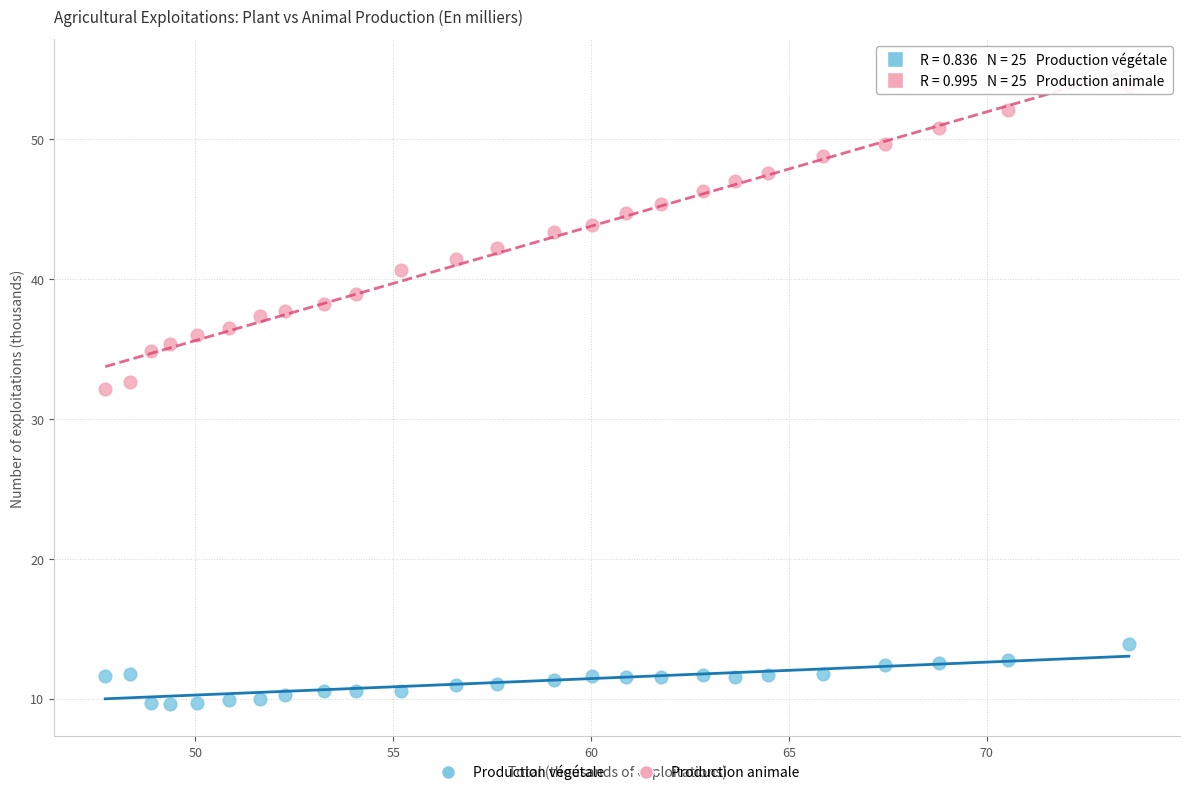

Which series reaches the maximum Y coordinate?

Production animale